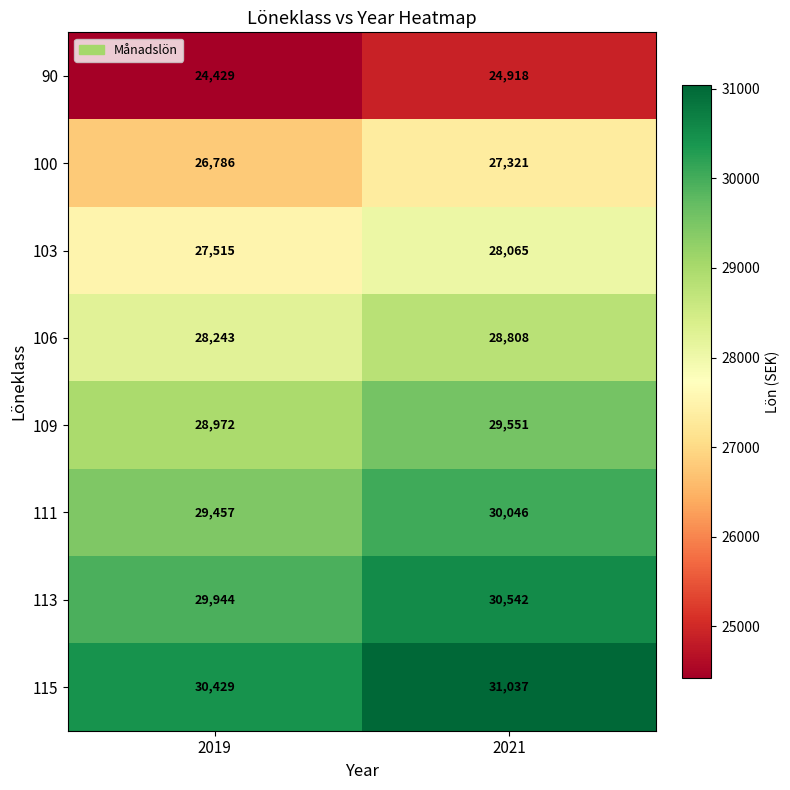

What is the maximum value shown in the chart?

31037